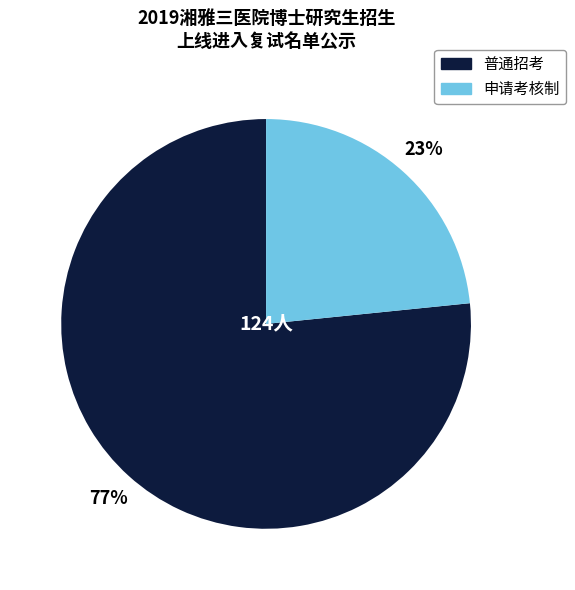

Rank the categories by value from highest to lowest.

普通招考, 申请考核制